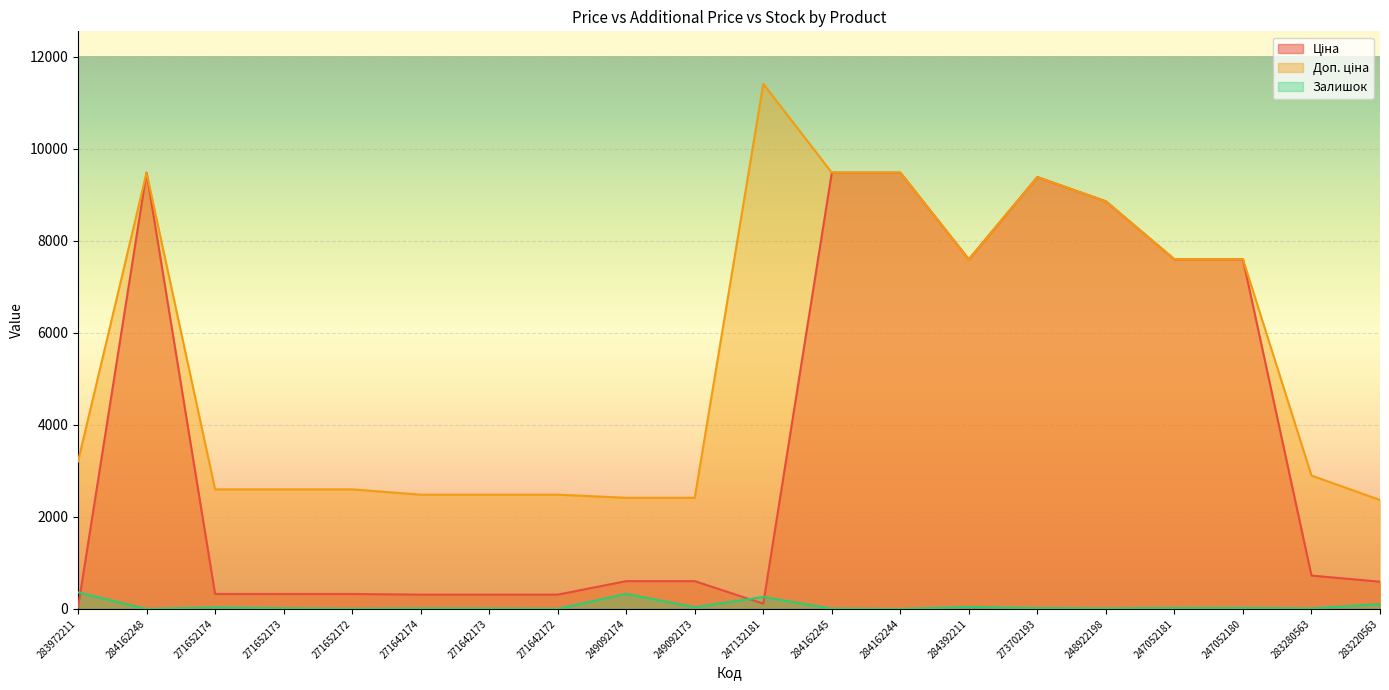

The value of Ціна at 249092173 is 603.7. True or false?

True